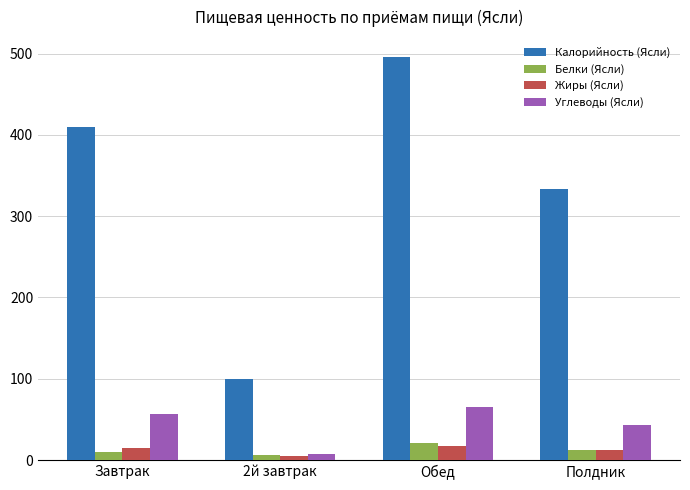

Where is Калорийность (Ясли) nearest to the value 297?

Полдник